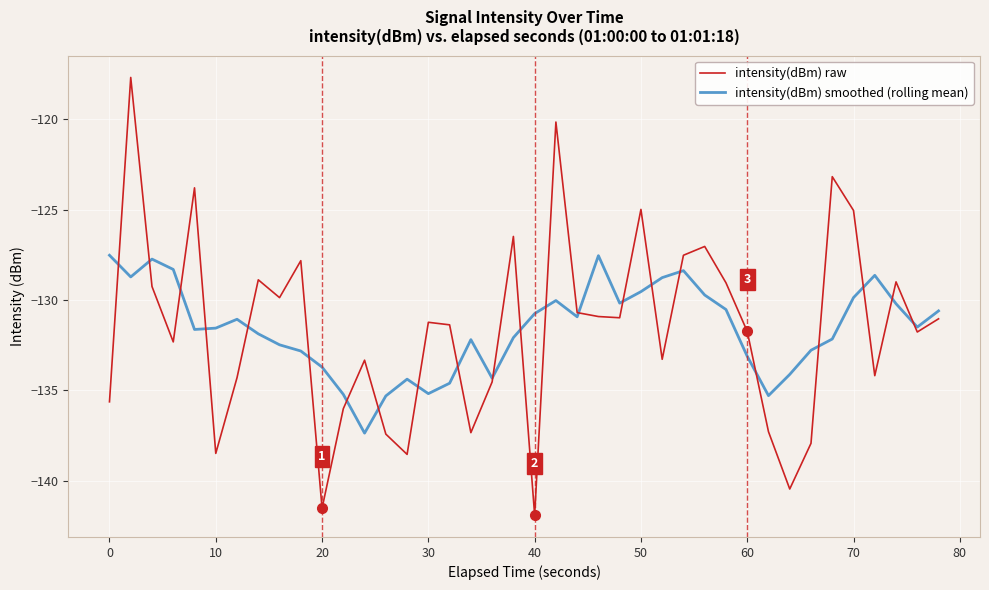

What is the highest value of the intensity(dBm) smoothed (rolling mean) series?

-127.5